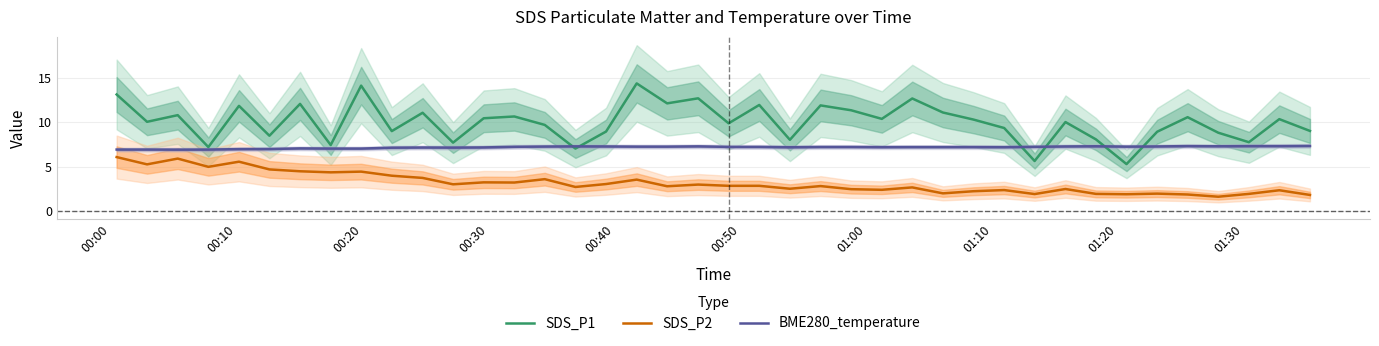

How many interior local valleys does the SDS_P1 series have?

14